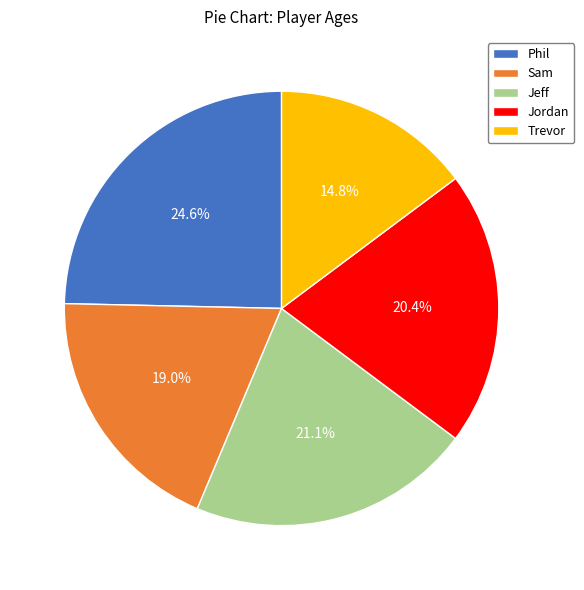

Count the number of slices in the pie.

5